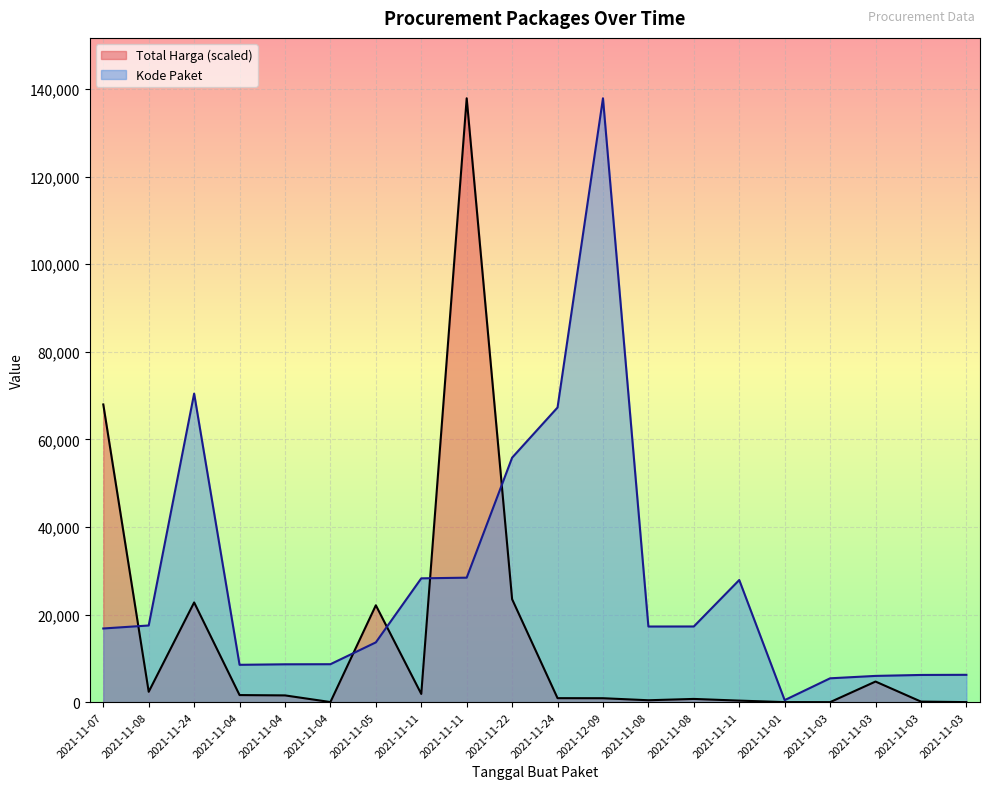

Reading right to left, transcribe all the data shown in this chart.

Total Harga (Milyar): 2021-11-03=12.6	2021-11-03=132.1	2021-11-03=4708.8	2021-11-03=3.7	2021-11-01=15.9	2021-11-11=352.8	2021-11-08=739.6	2021-11-08=437.6	2021-12-09=901.0	2021-11-24=914.1	2021-11-22=23502.8	2021-11-11=137876.0	2021-11-11=1880.2	2021-11-05=22120.4	2021-11-04=27.5	2021-11-04=1546.6	2021-11-04=1620.9	2021-11-24=22768.6	2021-11-08=2370.8	2021-11-07=67975.3
Kode Paket: 2021-11-03=6246.0	2021-11-03=6214.0	2021-11-03=5997.0	2021-11-03=5449.0	2021-11-01=464.0	2021-11-11=27891.0	2021-11-08=17283.0	2021-11-08=17272.0	2021-12-09=137876.0	2021-11-24=67279.0	2021-11-22=55826.0	2021-11-11=28425.0	2021-11-11=28271.0	2021-11-05=13652.0	2021-11-04=8668.0	2021-11-04=8646.0	2021-11-04=8530.0	2021-11-24=70453.0	2021-11-08=17509.0	2021-11-07=16823.0